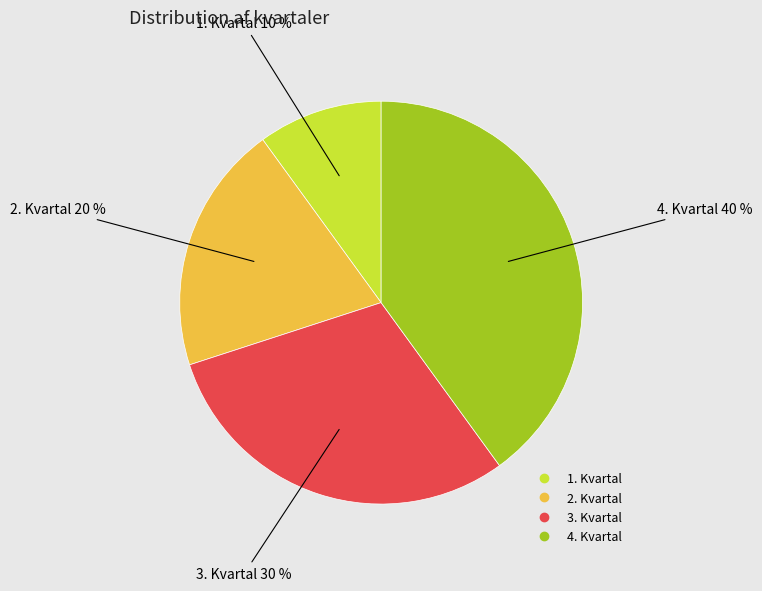

How many segments does this pie chart have?

4